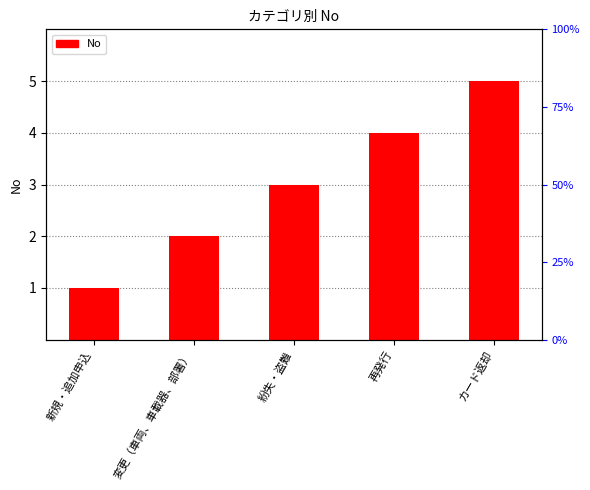

What is the label of the 5th bar from the right?

新規・追加申込